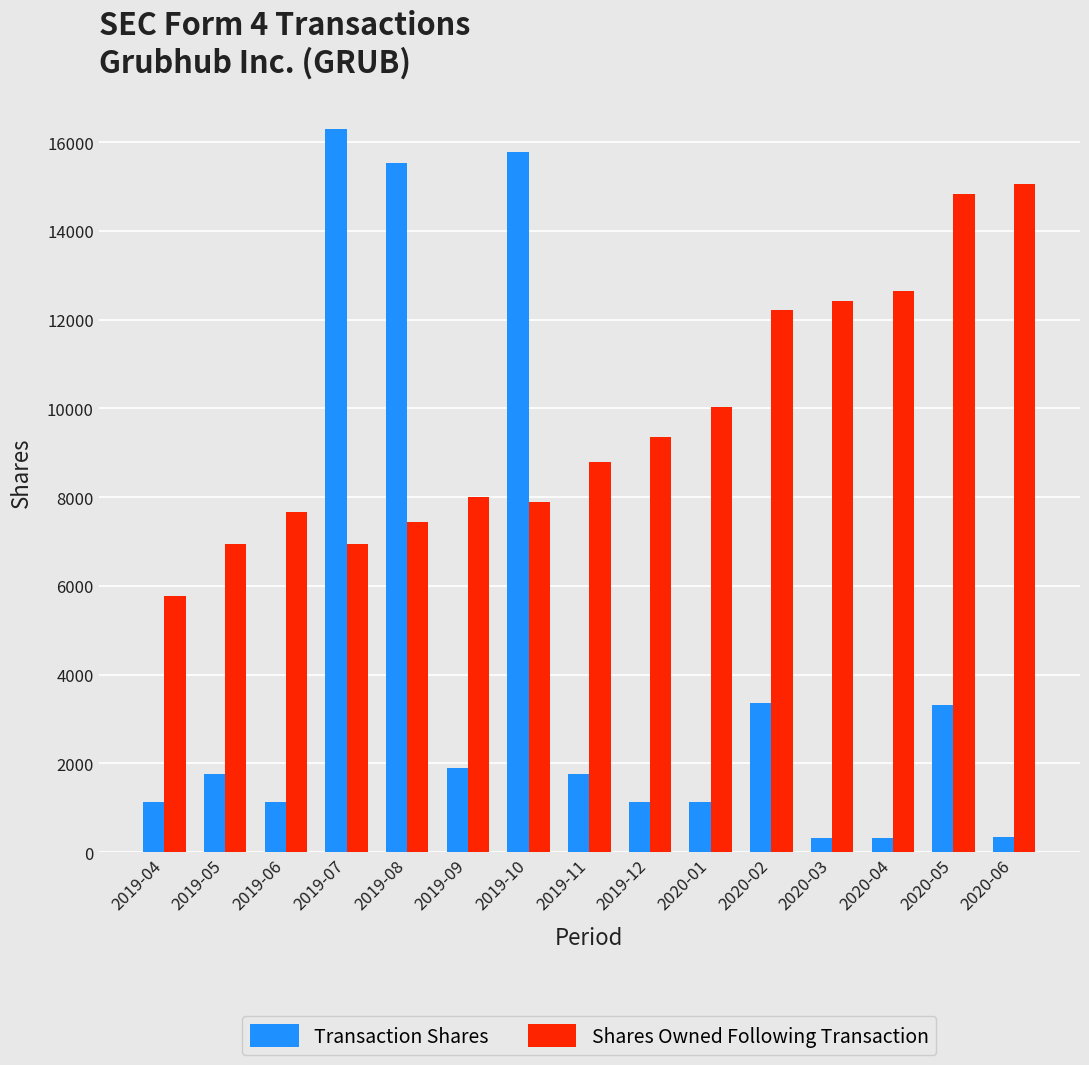

What is the label of the 15th bar from the right?

2019-04